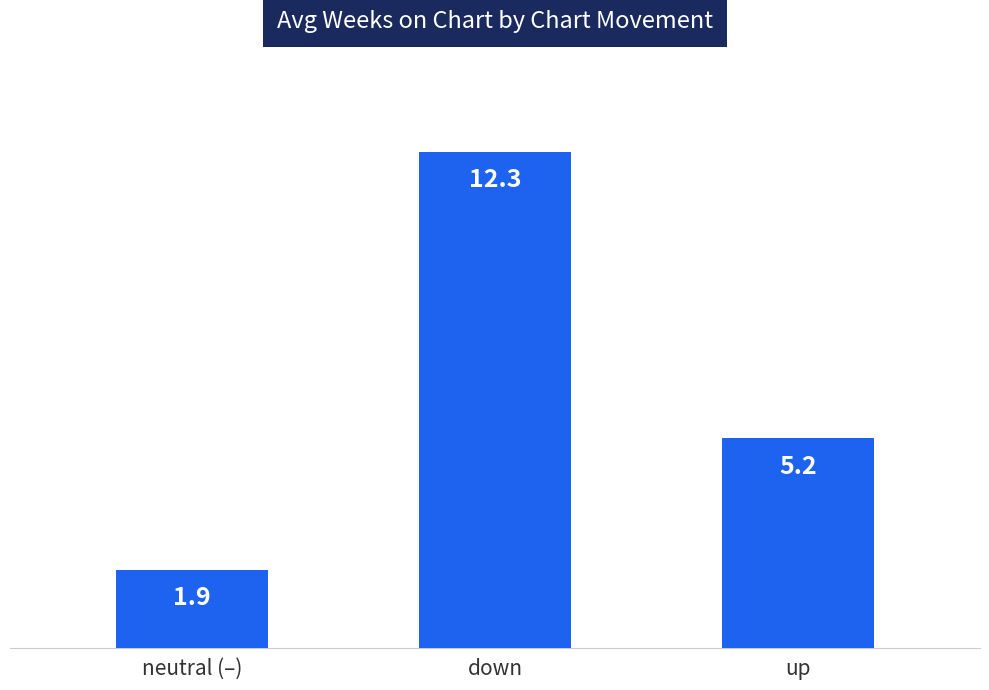

Which label corresponds to the largest value in the chart?

down